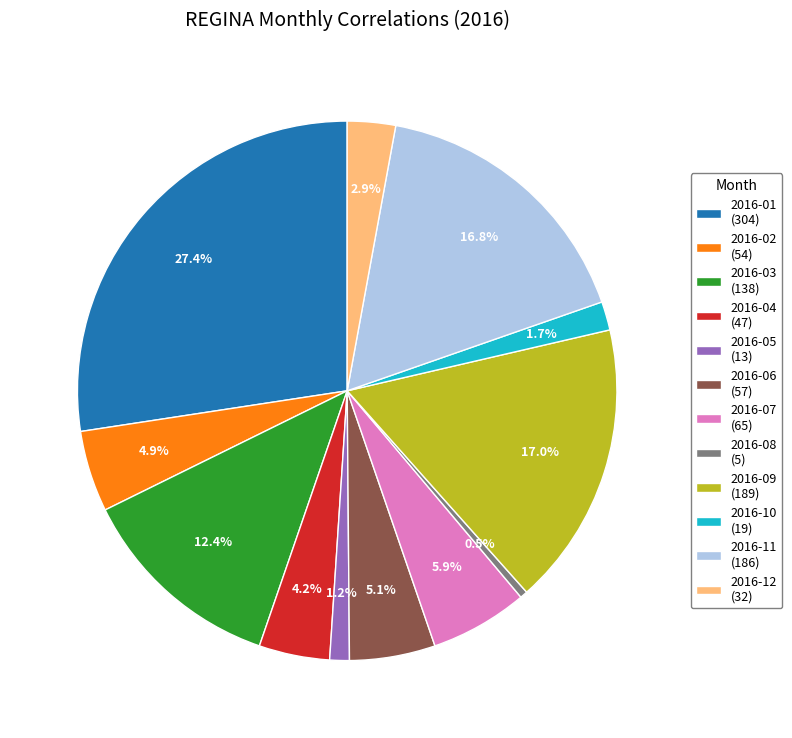

True or false: 2016-05 accounts for 1% of the total.

True